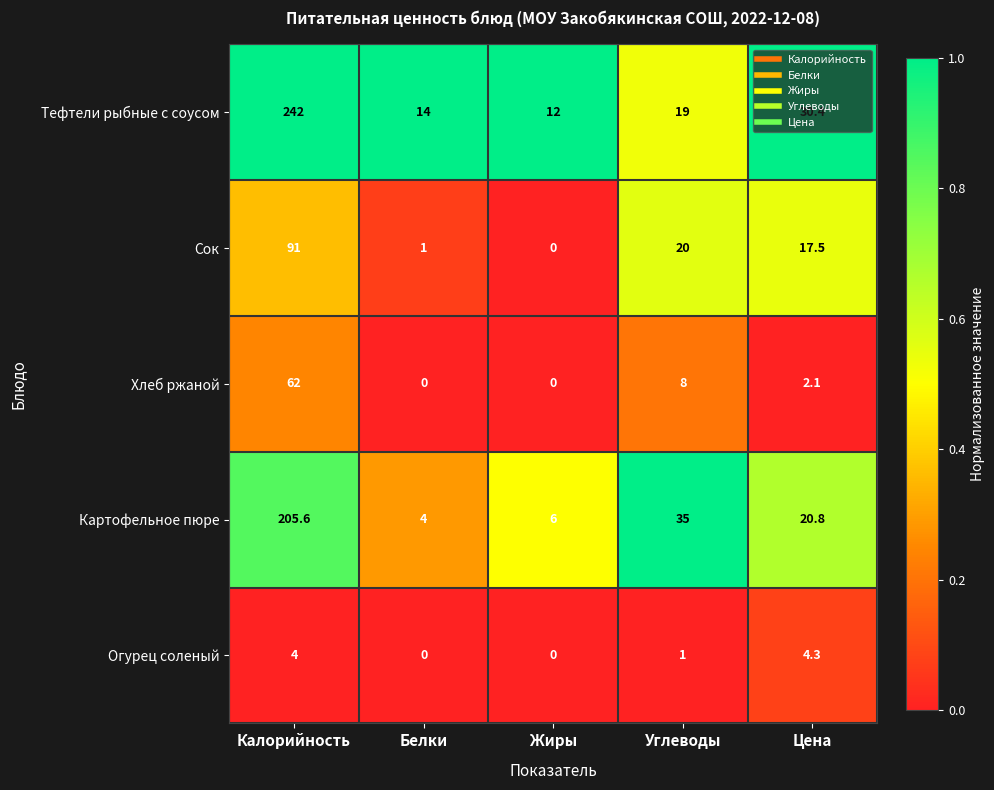

How many categories are shown in the chart?

5